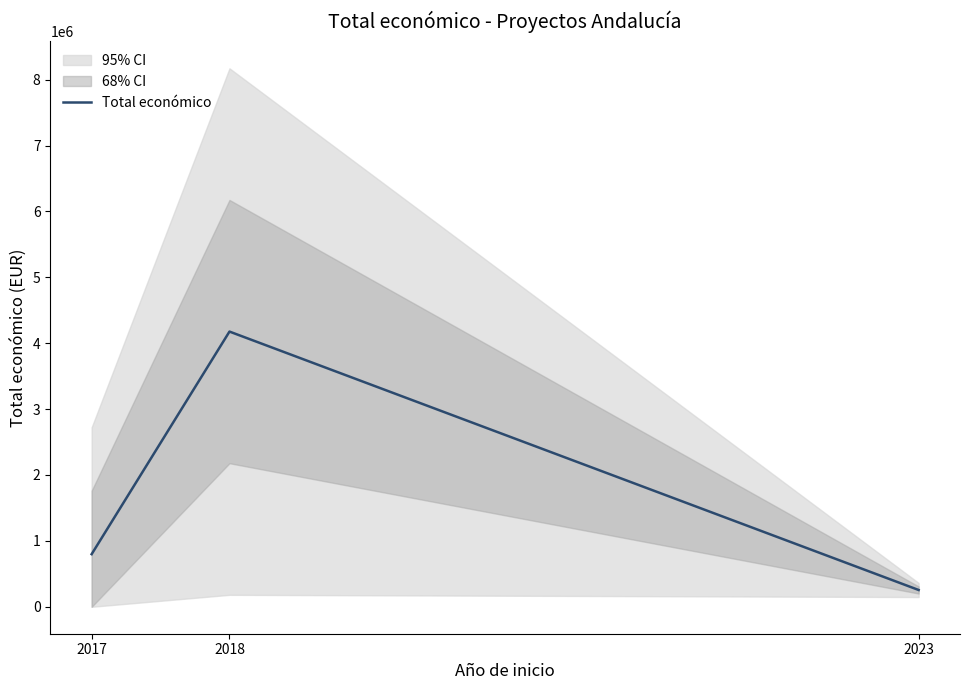

What is the minimum value shown in the chart?

254993.0